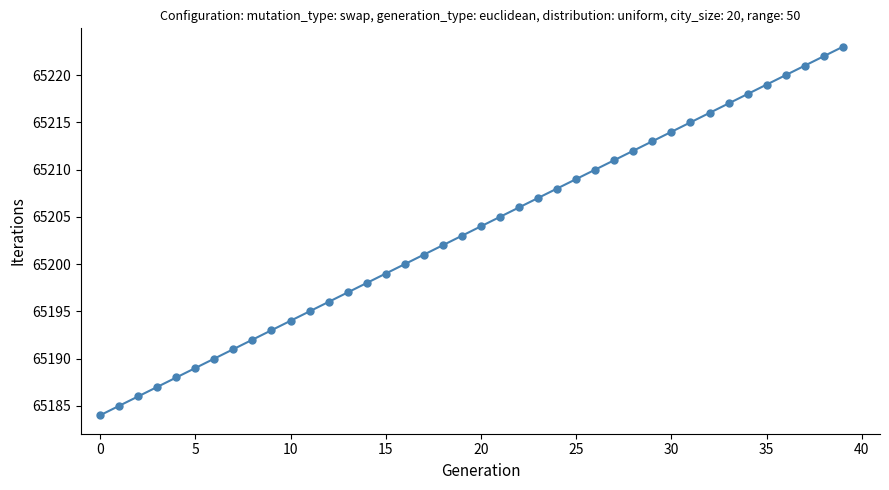

True or false: the data has more than 2 interior local peaks.

False